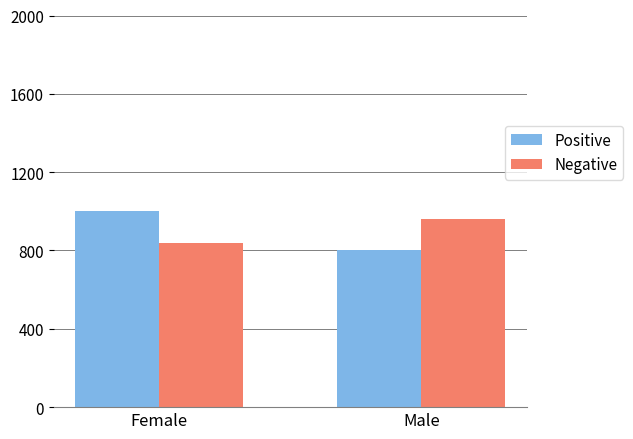

At which category is the sum across all series the highest?

Female